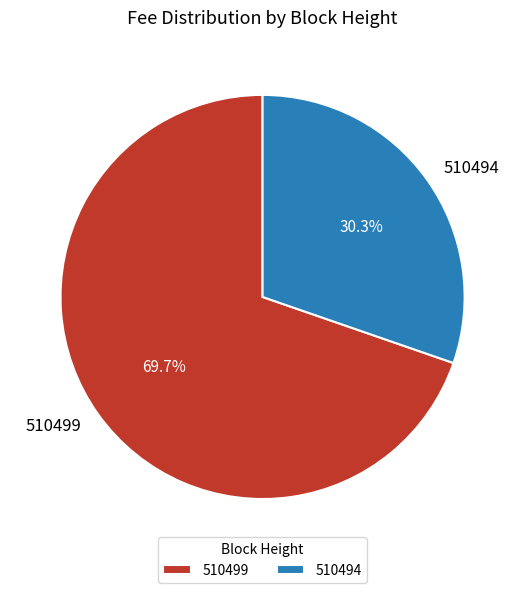

How many slices are in this pie chart?

2